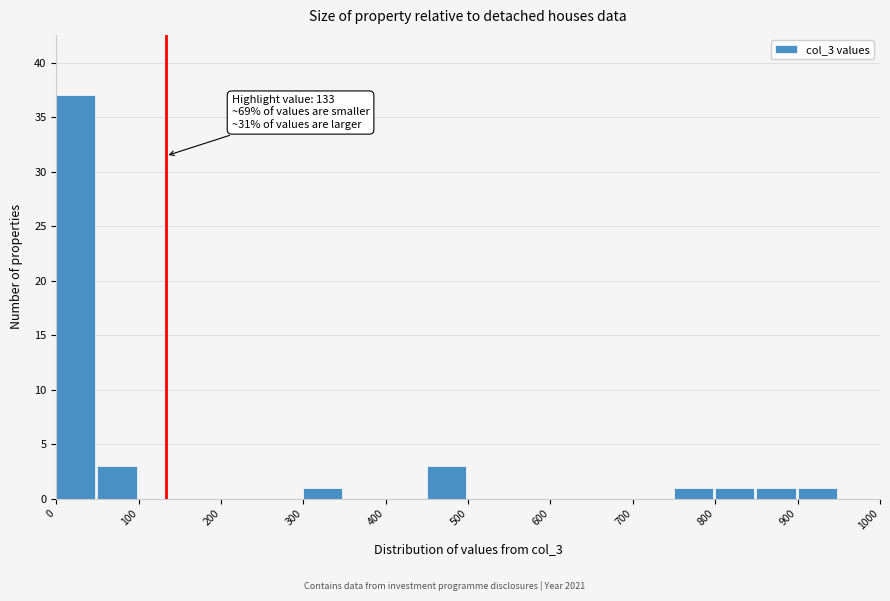

Over which range of the x-axis is the bar tallest?

0 to 50